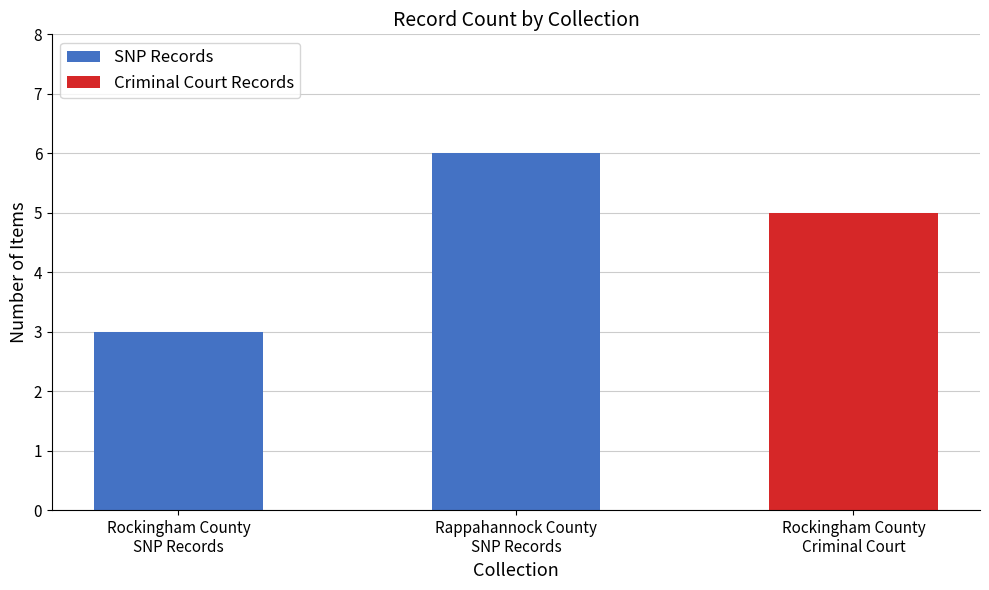

How many values are between 3 and 6?

2